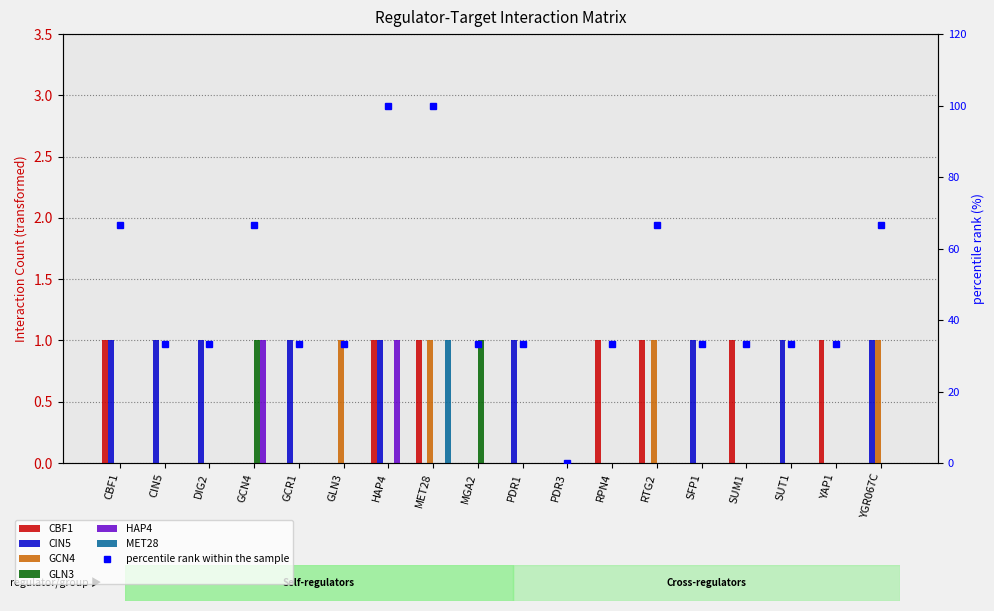

What is the label of the 7th bar from the right?

RPN4